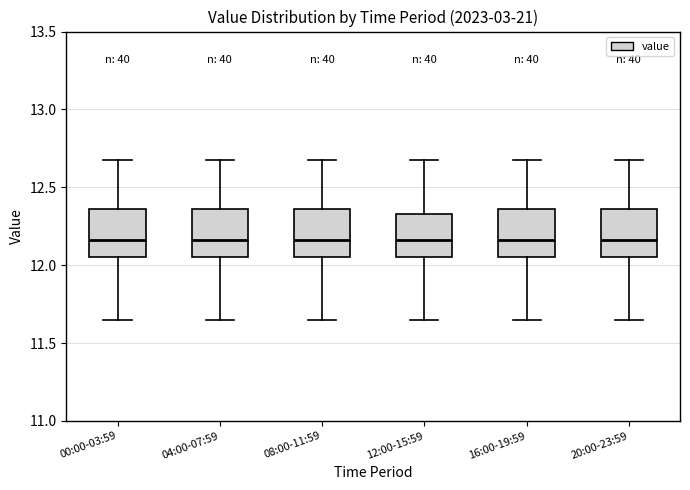

Reading left to right, transcribe this box plot: for each box, give where its median line is, the range the box spans, and where its two whiskers end, as read against the y-axis. The values are not printed on the chart, so give them approximately, as read against the axis.

00:00-03:59: median 12.15, box 12.05 to 12.35, whiskers 11.65 to 12.70
04:00-07:59: median 12.15, box 12.05 to 12.35, whiskers 11.65 to 12.70
08:00-11:59: median 12.15, box 12.05 to 12.35, whiskers 11.65 to 12.70
12:00-15:59: median 12.15, box 12.05 to 12.35, whiskers 11.65 to 12.70
16:00-19:59: median 12.15, box 12.05 to 12.35, whiskers 11.65 to 12.70
20:00-23:59: median 12.15, box 12.05 to 12.35, whiskers 11.65 to 12.70